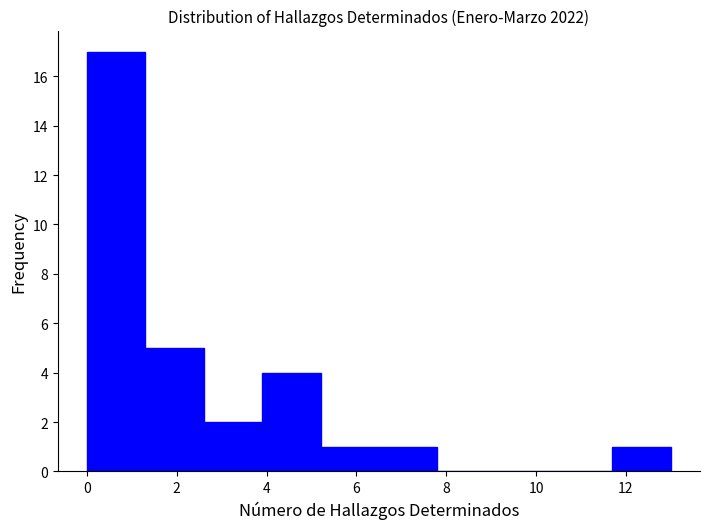

What is the height of the bar covering 11.7 to 13.0 on the x-axis? Neither the bar edges nor the heights are printed on the chart, so give them approximately, as read against the axes.

1